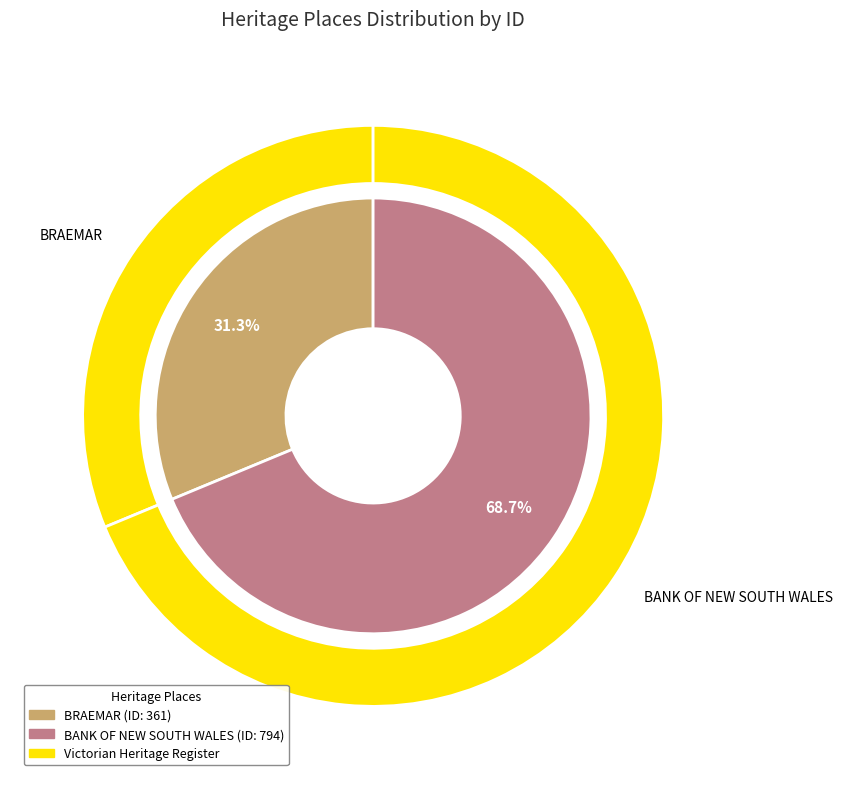

What is the majority slice?

BANK OF NEW SOUTH WALES